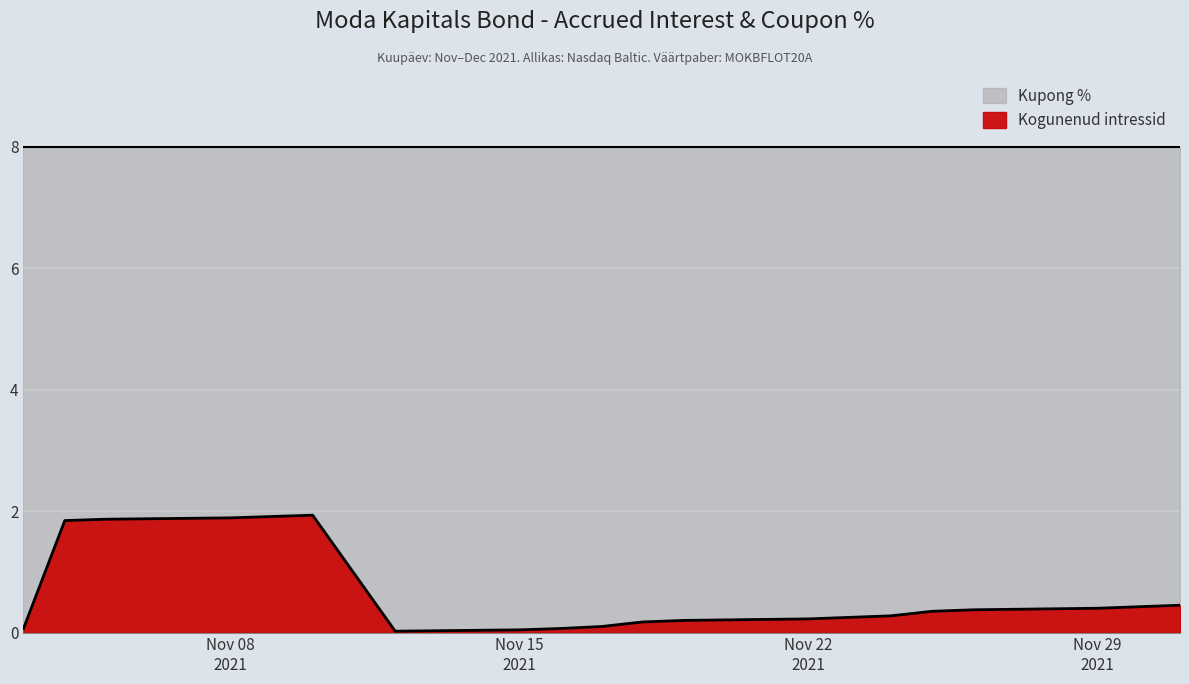

Is it true that the value at 2021-11-04 is 1.8?

True